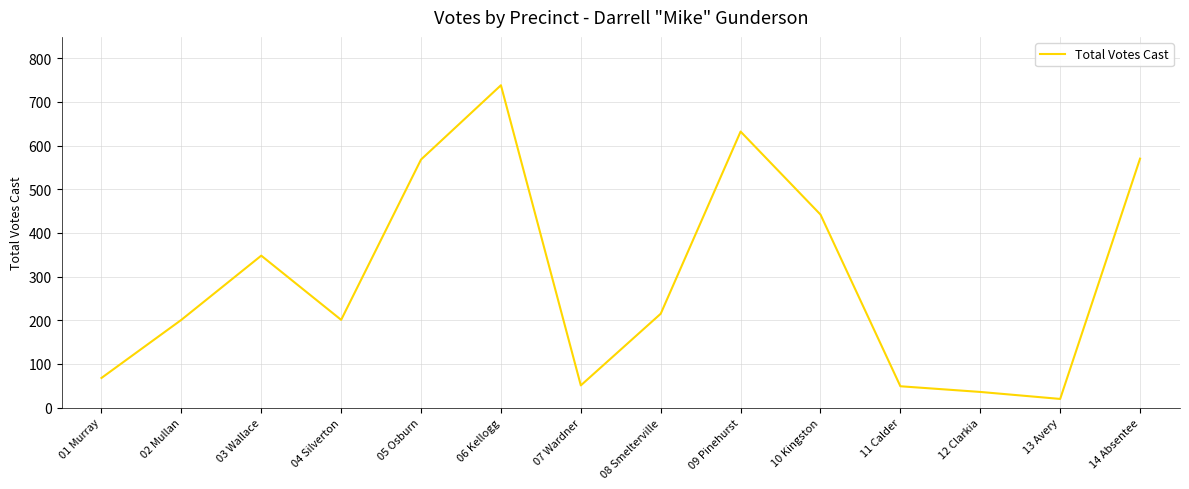

What is the average value?

296